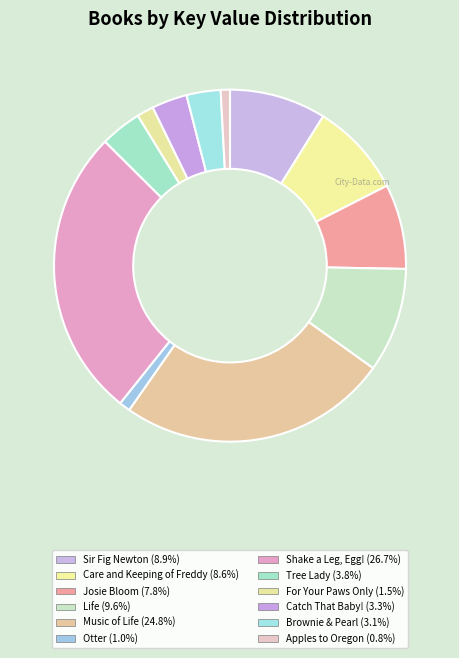

What percentage is the Brownie & Pearl slice, to the nearest percent?

3%